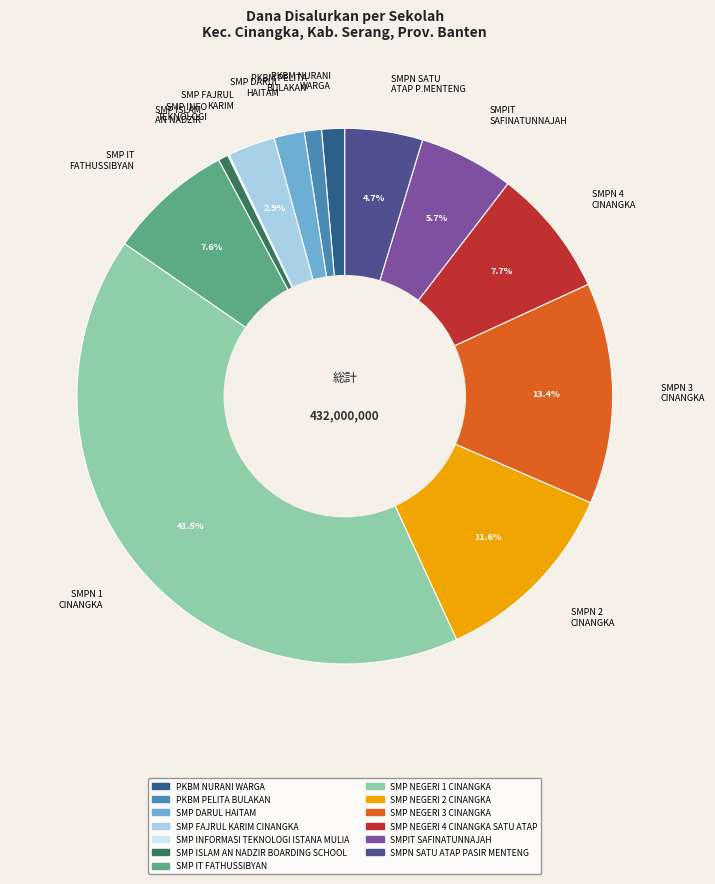

What percentage is NOT represented by SMP IT FATHUSSIBYAN?

92.4%